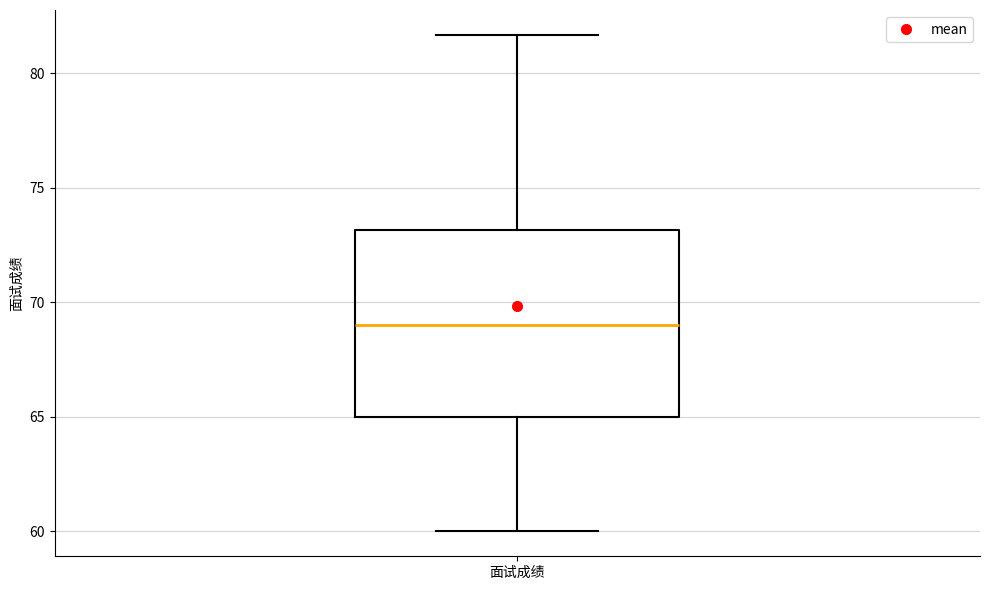

Transcribe this box plot: give where the median line is, the range the box spans, and where the two whiskers end, as read against the y-axis. The values are not printed on the chart, so give them approximately, as read against the axis.

median 69.0, box 65.0 to 73.0, whiskers 60.0 to 81.5